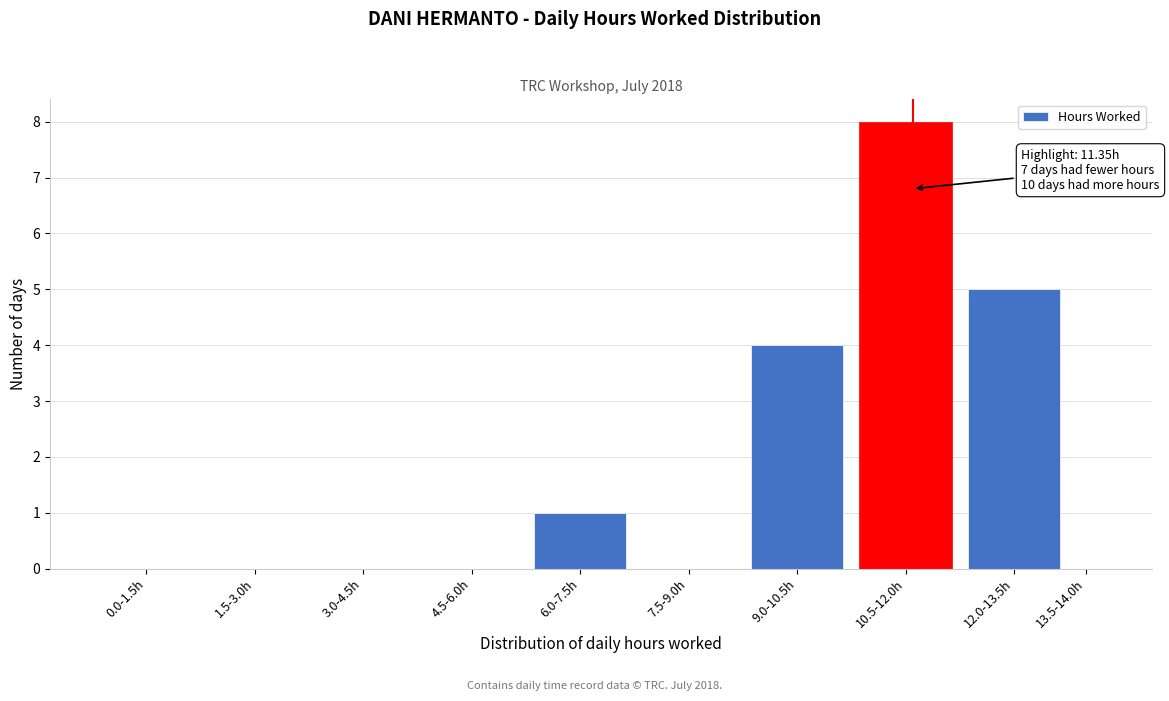

Reading left to right, what are all the values shown in this chart?

0.0-1.5h=0	1.5-3.0h=0	3.0-4.5h=0	4.5-6.0h=0	6.0-7.5h=1	7.5-9.0h=0	9.0-10.5h=4	10.5-12.0h=8	12.0-13.5h=5	13.5-14.0h=0